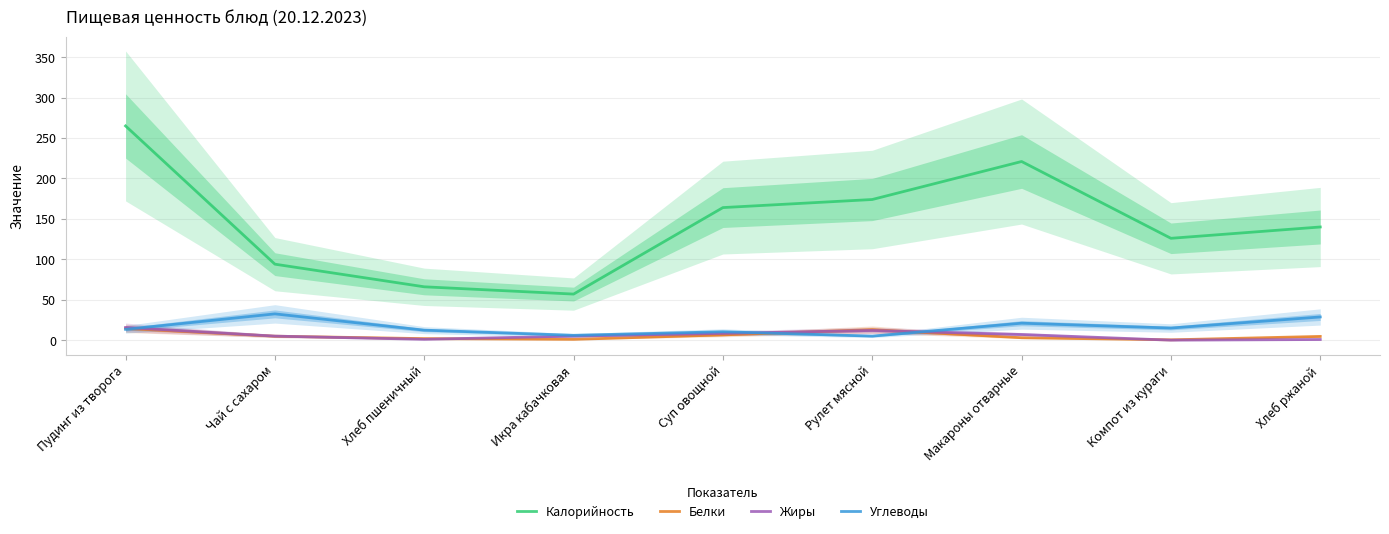

List the labels in order of Калорийность value, smallest first.

Икра кабачковая, Хлеб пшеничный, Чай с сахаром, Компот из кураги, Хлеб ржаной, Суп овощной, Рулет мясной, Макароны отварные, Пудинг из творога